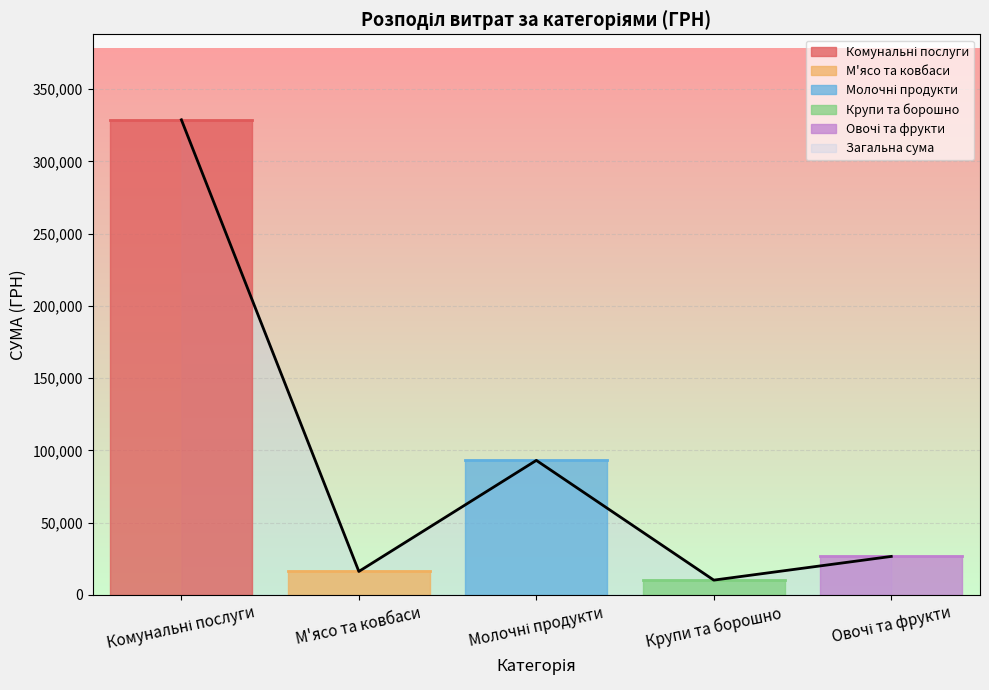

What is the lowest value of the Загальна сума series?

10185.3